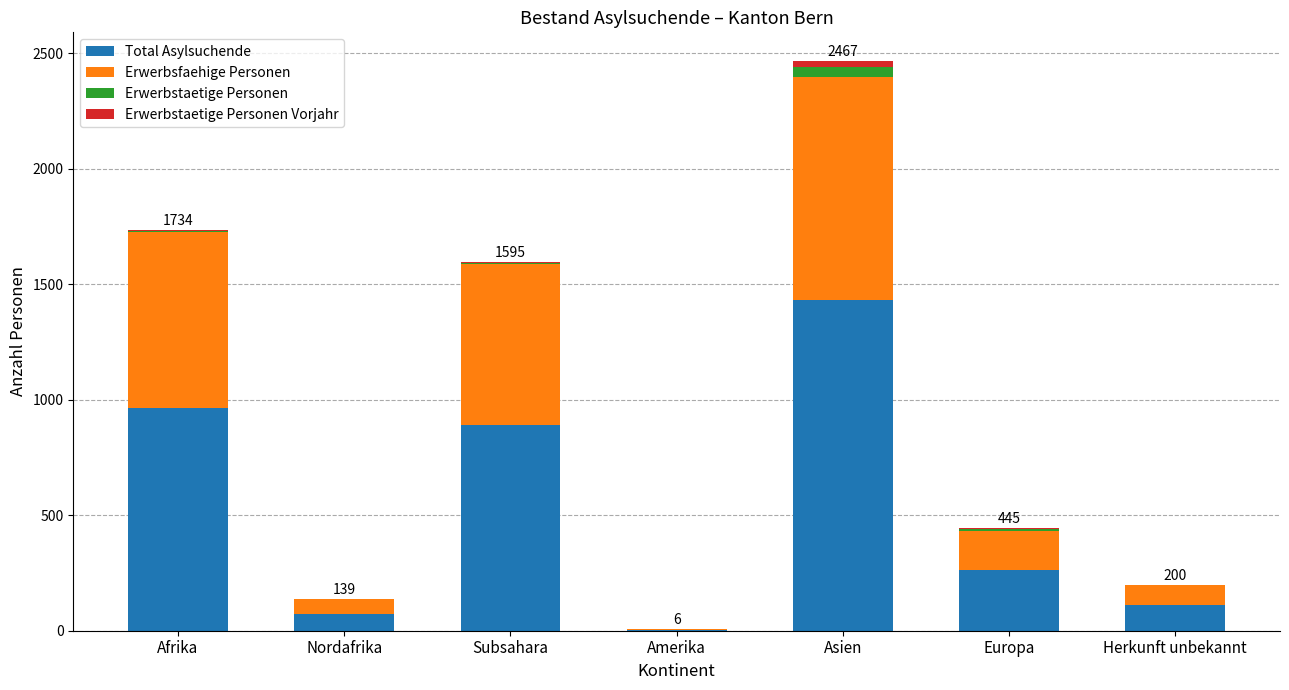

At which category is the sum across all series the highest?

Asien